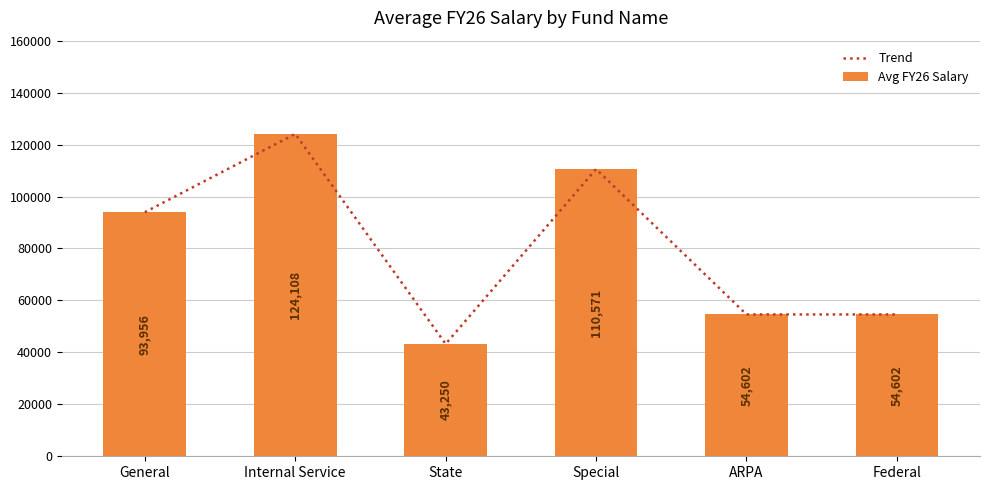

Rank the series by their maximum value, from lowest to highest.

Trend, Avg FY26 Salary